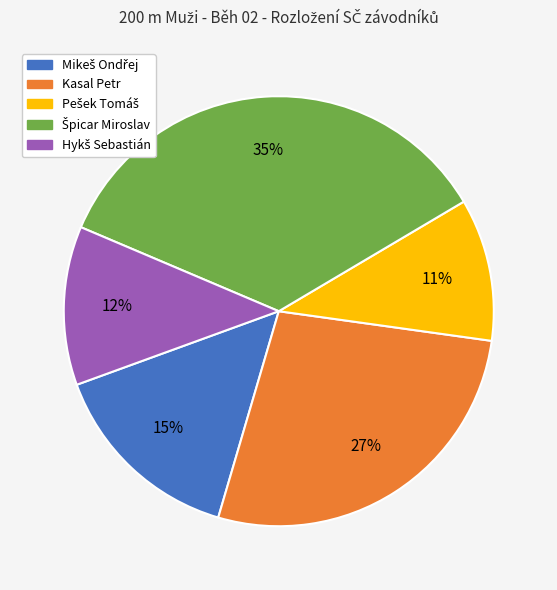

How many slices are in this pie chart?

5